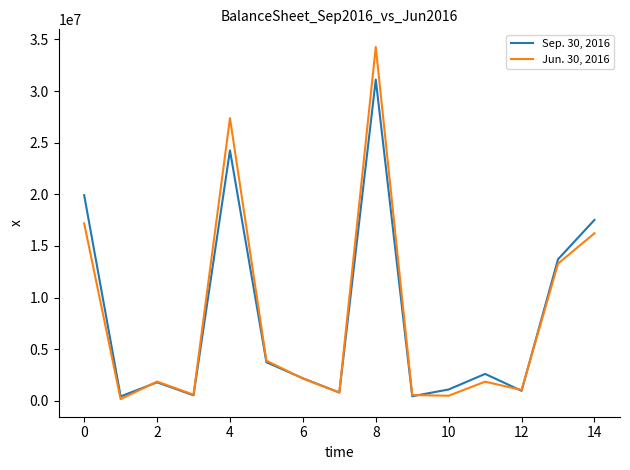

True or false: Sep. 30, 2016 and Jun. 30, 2016 intersect in this chart.

True